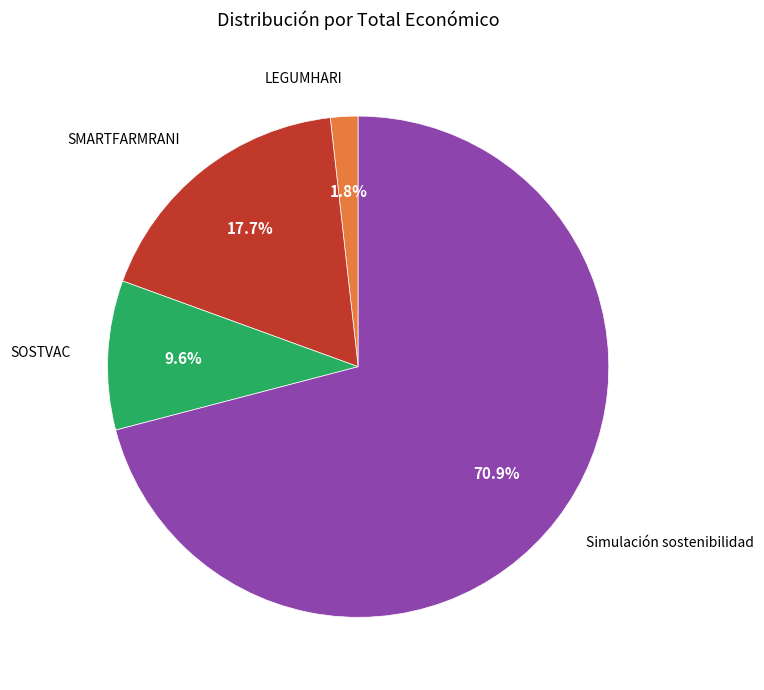

To the nearest percent, what percentage of the pie is LEGUMHARI?

2%